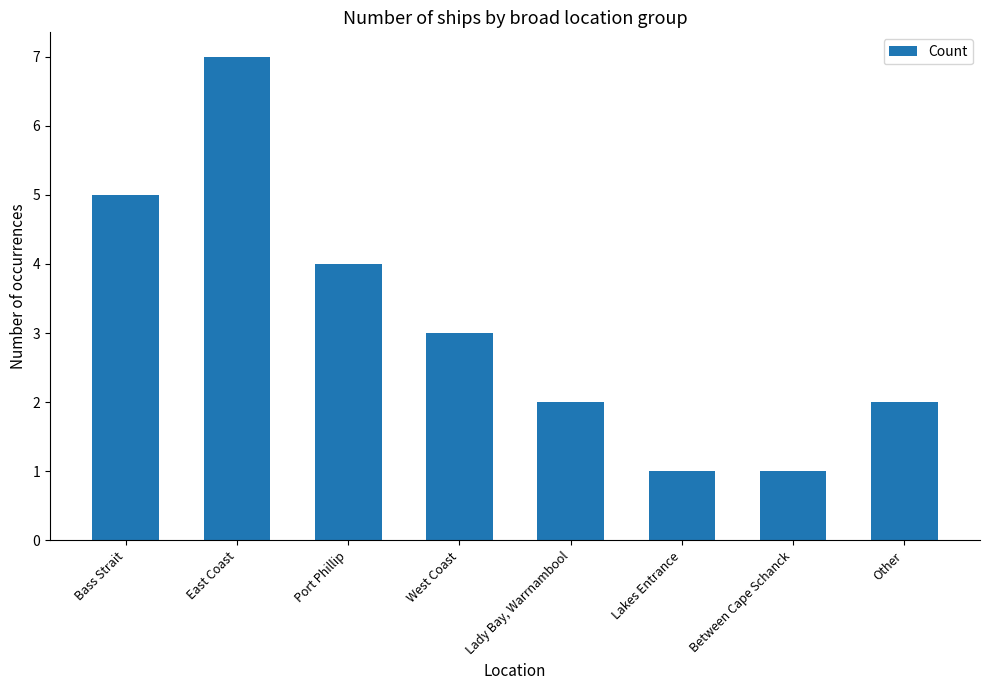

How many data points are less than 3?

4